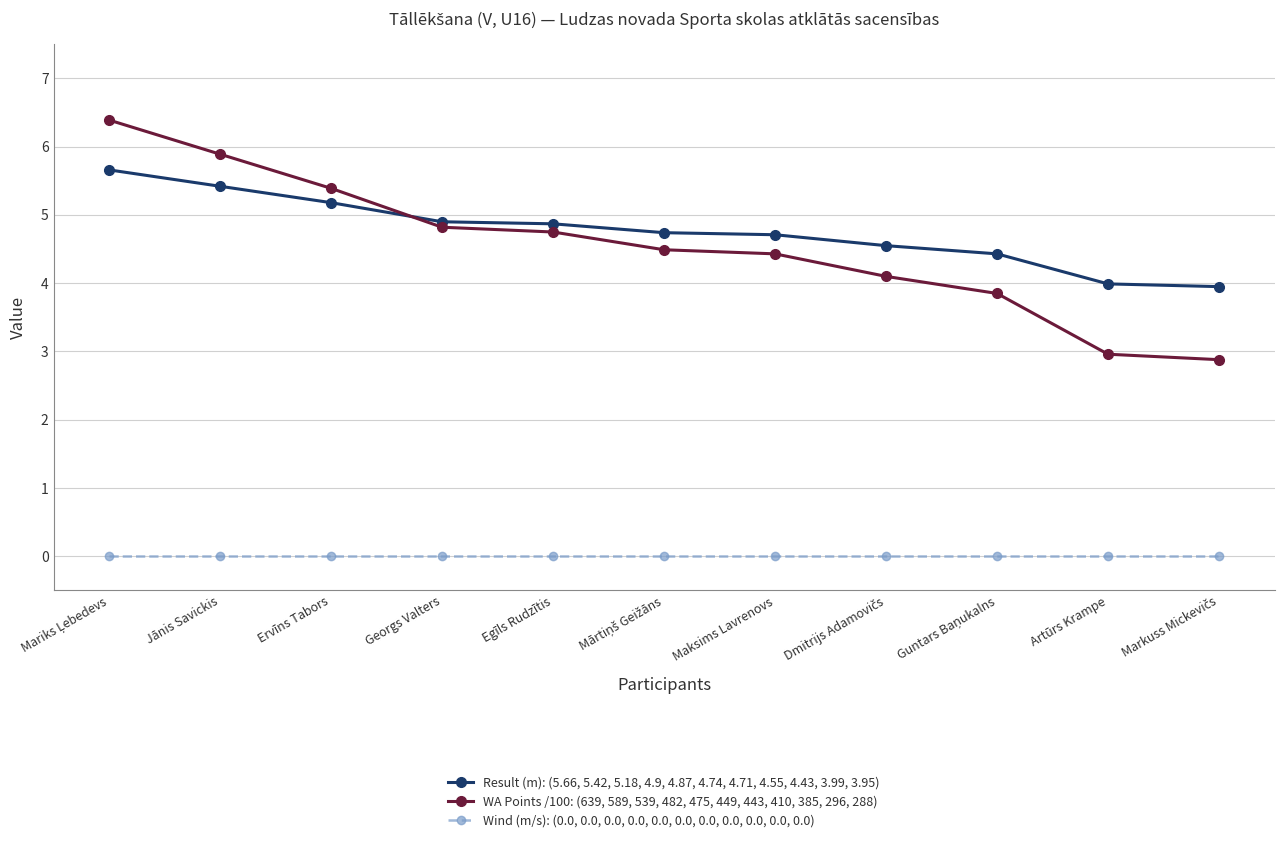

How many series are shown in this chart?

3